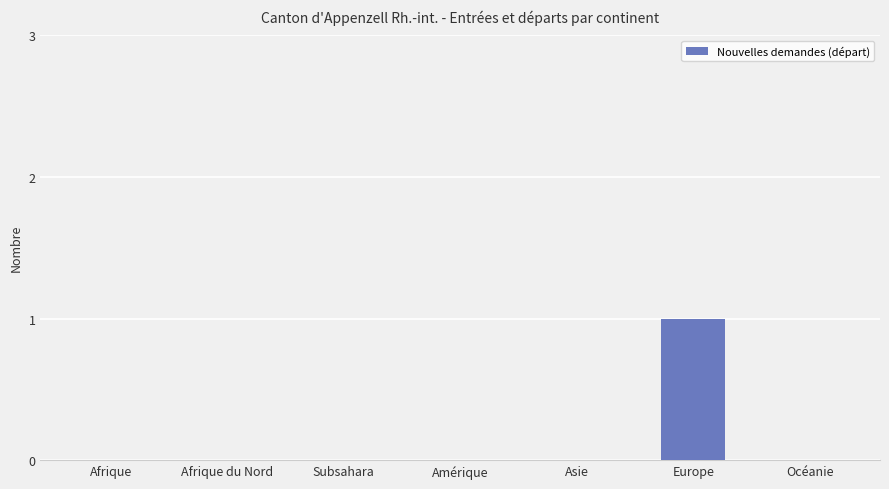

Reading right to left, list all the values displayed in this chart.

0	1	0	0	0	0	0